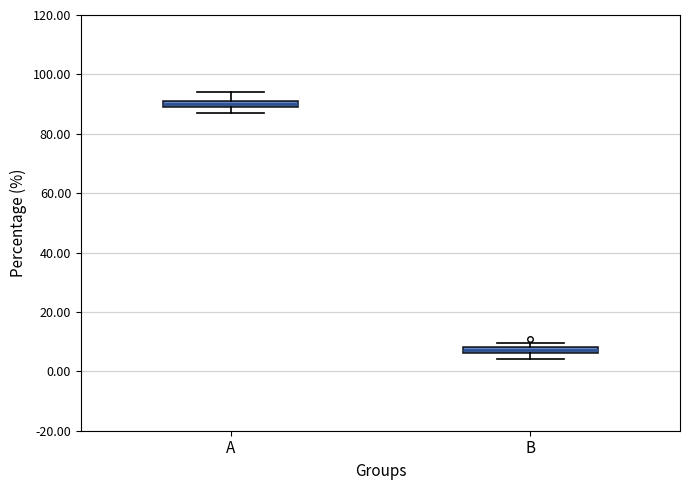

Which box's median line is the lowest?

B